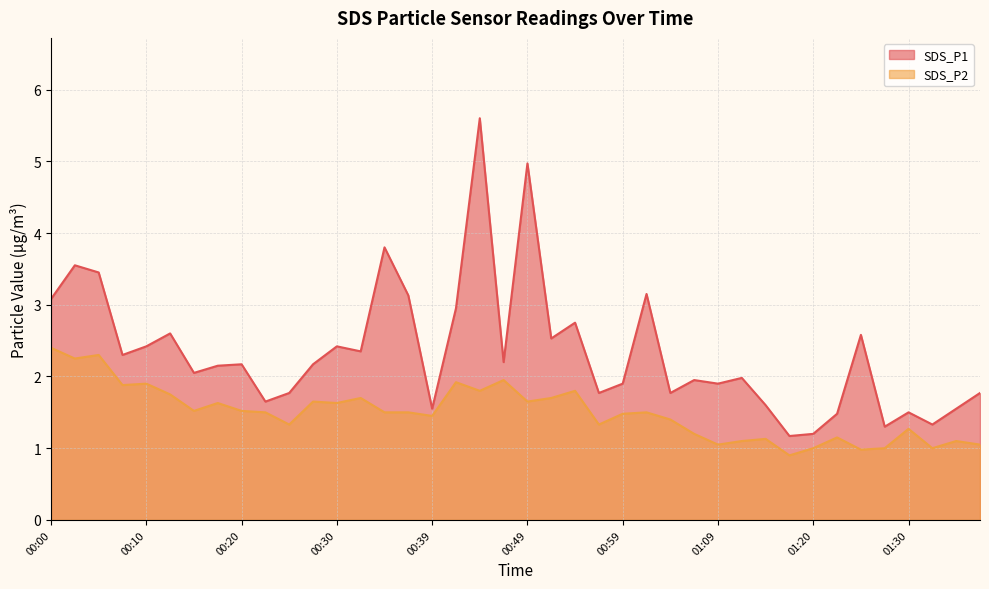

Which series has the largest range (max minus min)?

SDS_P1